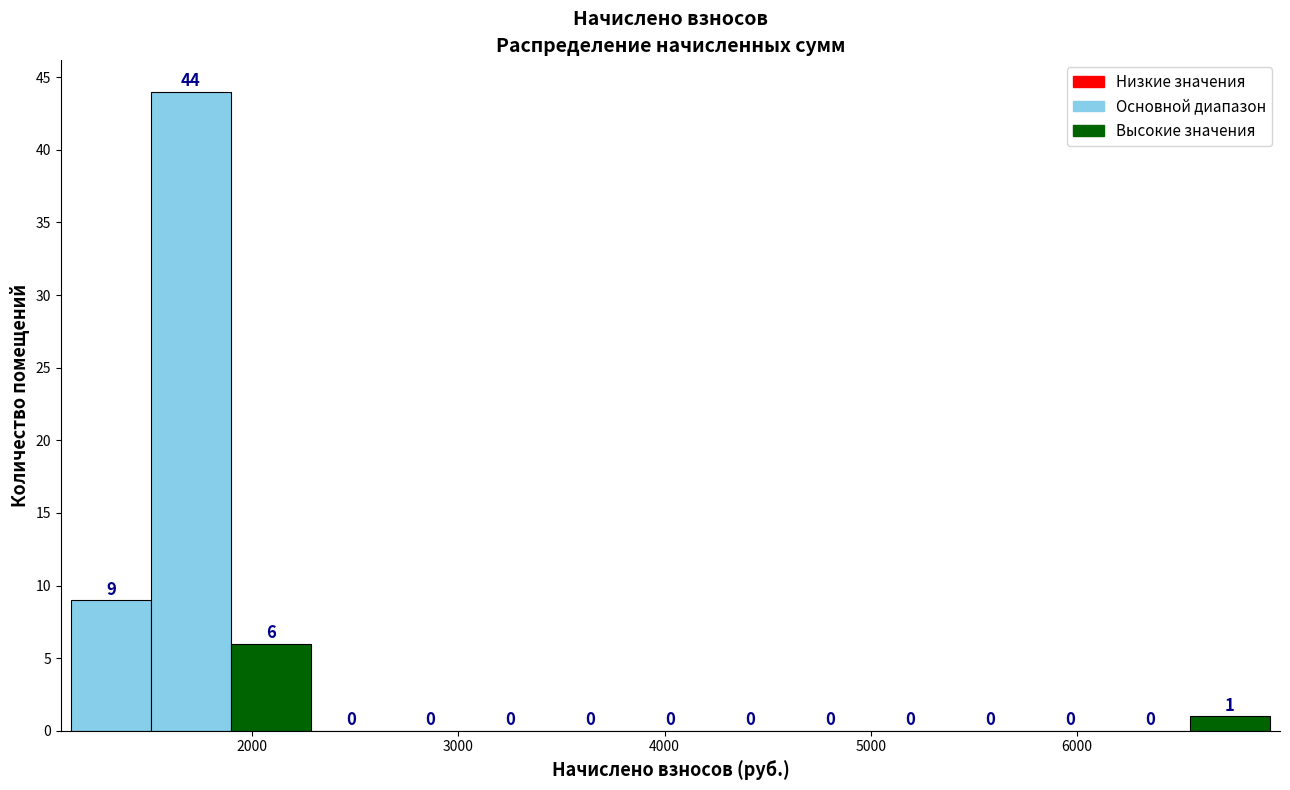

Read against the x-axis, roughly where is the centre of the tallest bar?

1700